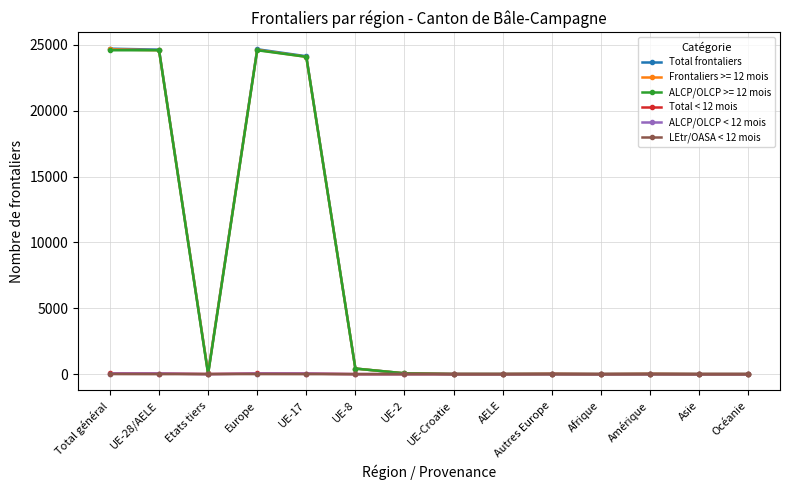

What are all the series names shown in the legend?

Total frontaliers, Frontaliers >= 12 mois, ALCP/OLCP >= 12 mois, Total < 12 mois, ALCP/OLCP < 12 mois, LEtr/OASA < 12 mois